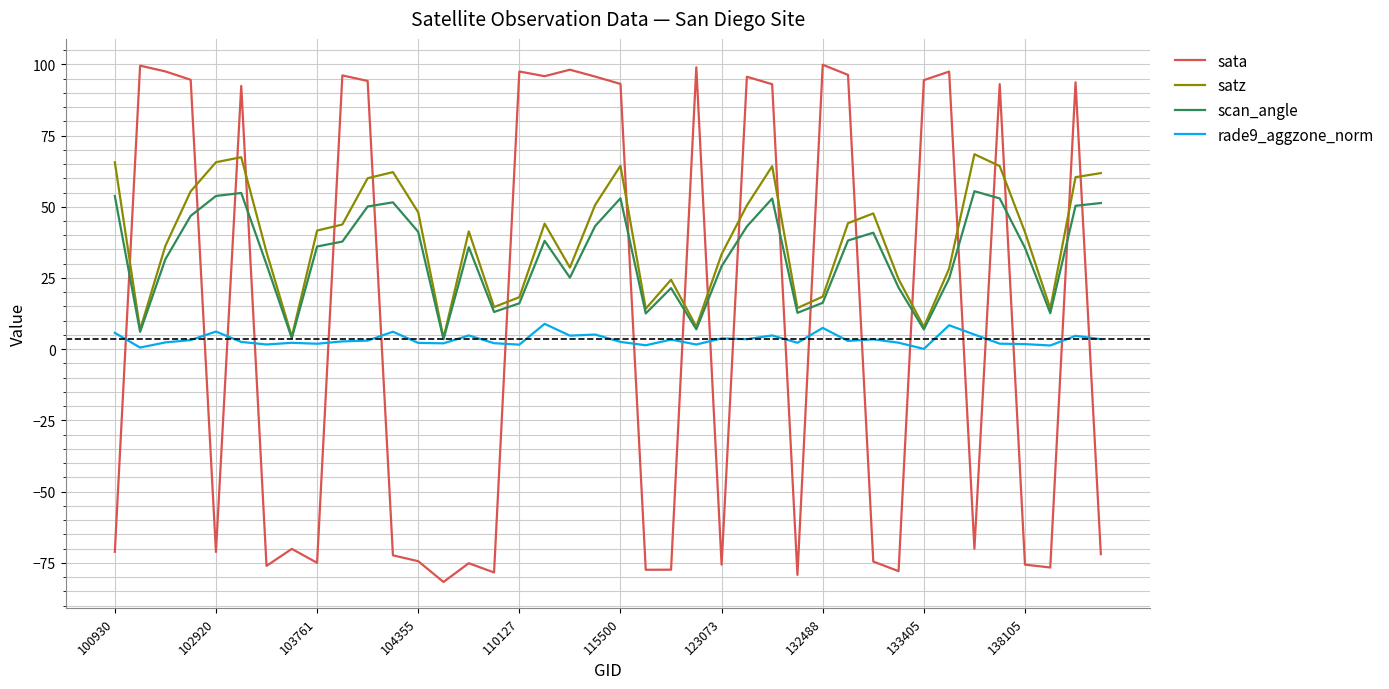

What are all the series names shown in the legend?

sata, satz, scan_angle, rade9_aggzone_norm